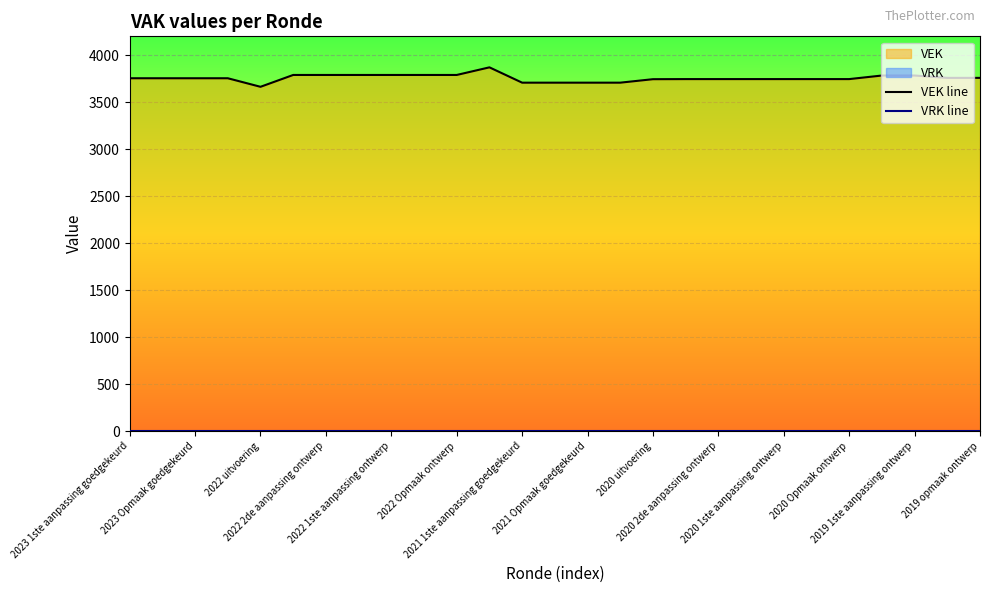

How many interior local peaks does the VEK line series have?

1